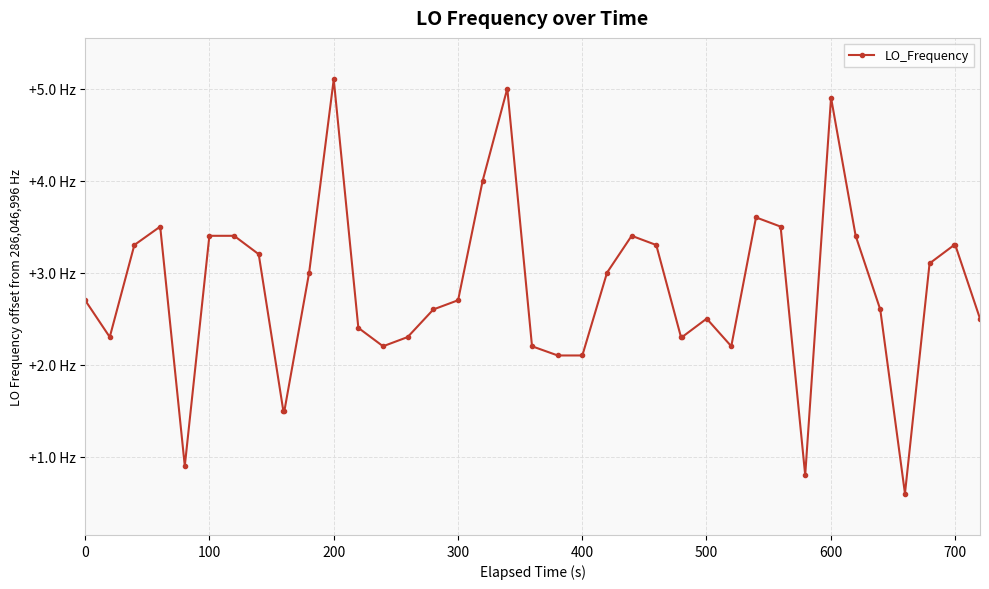

Is this an area chart (filled region under the line)?

No